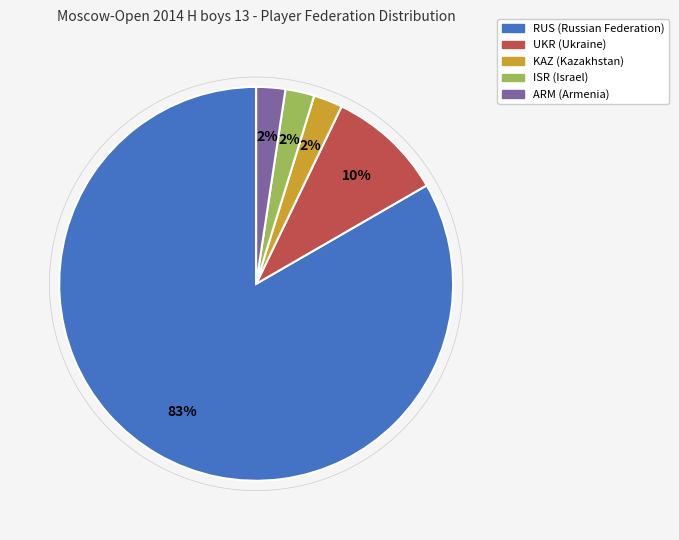

Which category accounts for the majority?

RUS